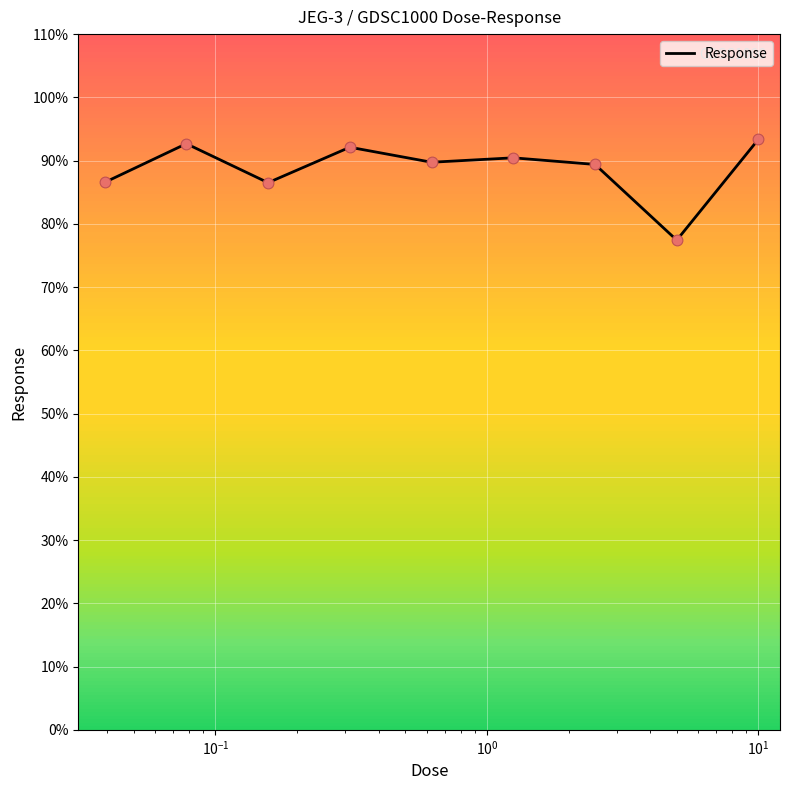

What is the smallest value displayed?

77.4